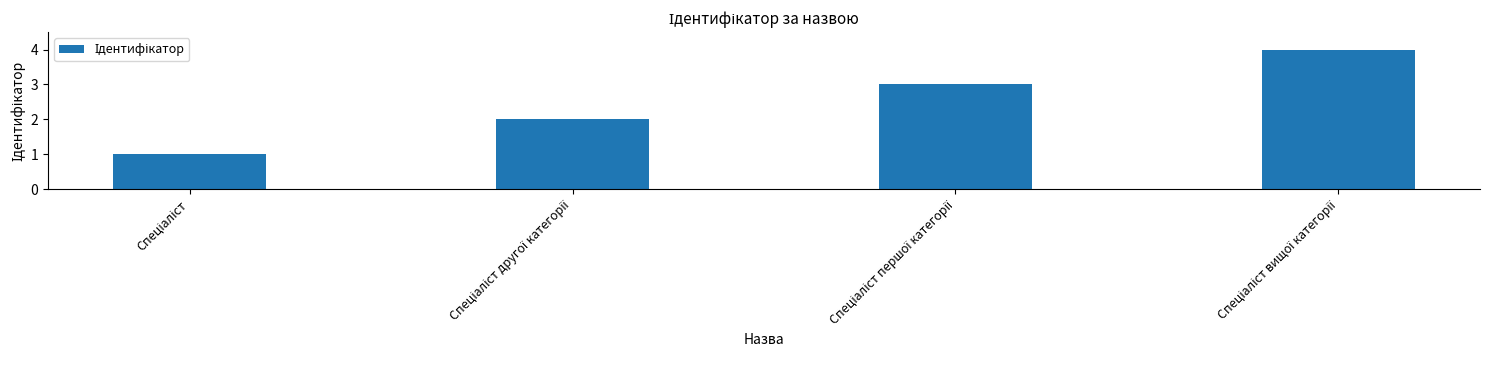

Count the values in the range 2 to 4.

3